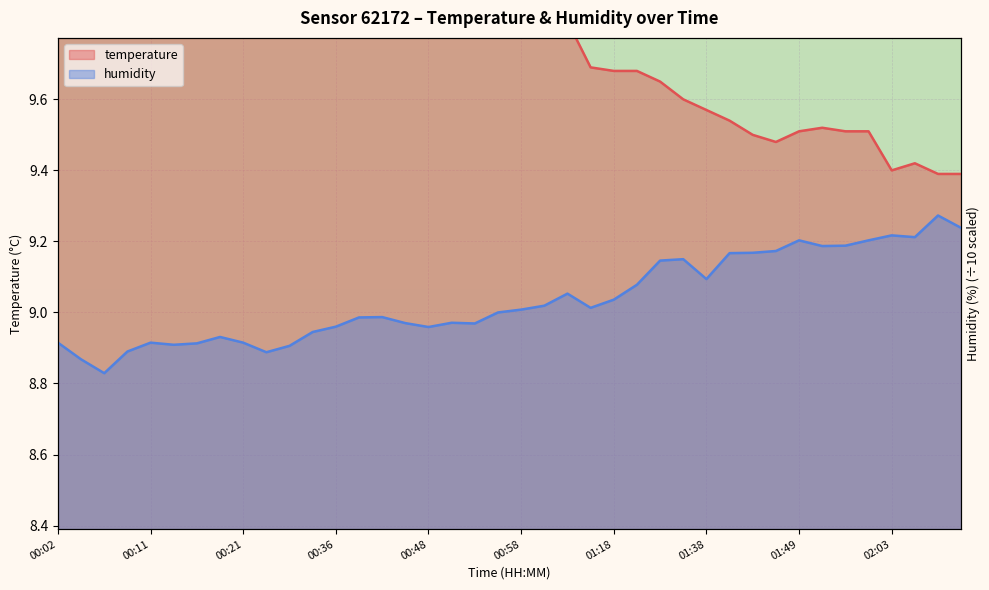

Reading left to right, extract all data points from this chart.

temperature: 10.0	10.0	10.0	10.0	10.0	10.0	10.0	10.0	10.0	10.0	10.0	10.0	9.9	9.9	9.9	9.9	9.9	9.9	9.8	9.8	9.8	9.8	9.8	9.7	9.7	9.7	9.7	9.6	9.6	9.5	9.5	9.5	9.5	9.5	9.5	9.5	9.4	9.4	9.4	9.4
humidity: 8.9	8.9	8.8	8.9	8.9	8.9	8.9	8.9	8.9	8.9	8.9	8.9	9.0	9.0	9.0	9.0	9.0	9.0	9.0	9.0	9.0	9.0	9.1	9.0	9.0	9.1	9.1	9.2	9.1	9.2	9.2	9.2	9.2	9.2	9.2	9.2	9.2	9.2	9.3	9.2